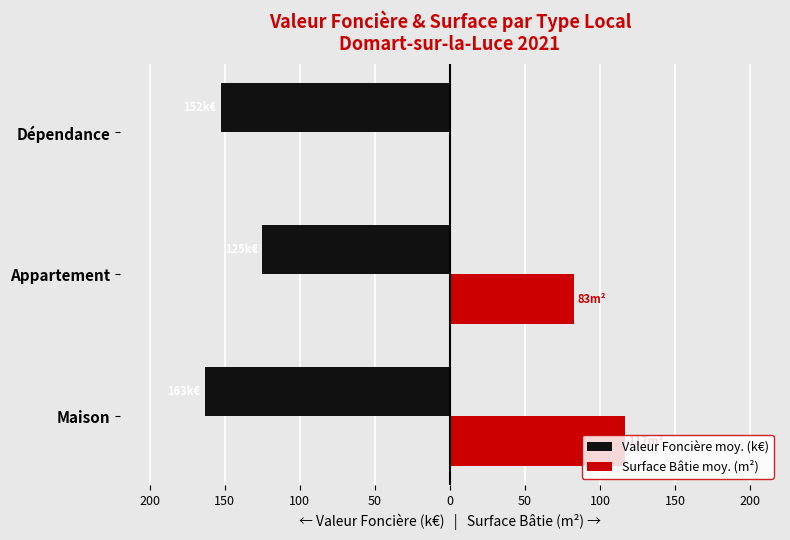

What is the difference between the maximum and minimum values in the Valeur Foncière moy. (k€) series?

38.4